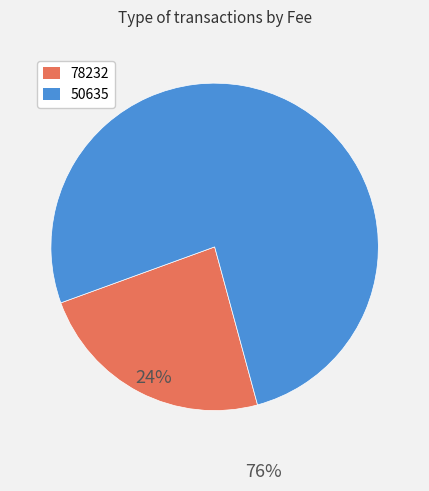

True or false: 78232 accounts for 14% of the total.

False